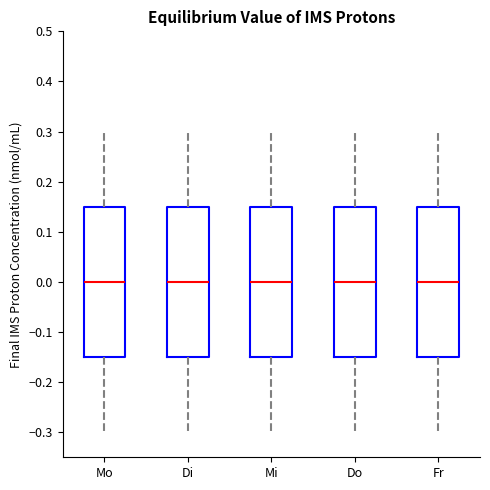

Where does the upper whisker of the box for Mo end on the y-axis? The values are not printed on the chart, so give them approximately, as read against the axis.

0.30